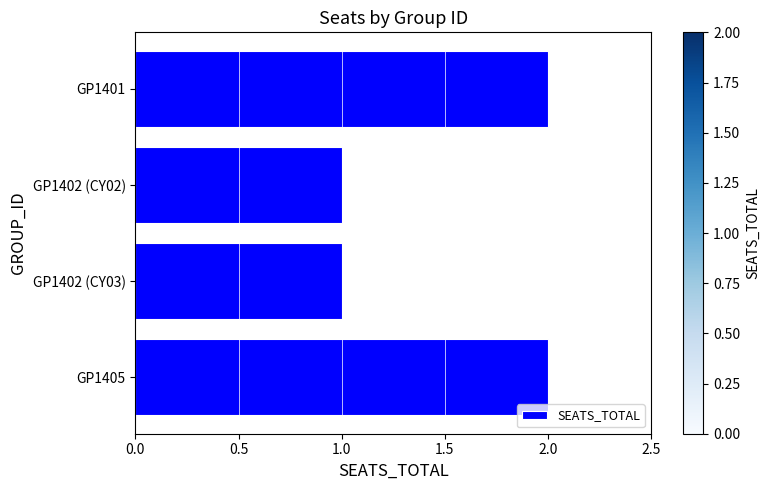

What is the sum of all values?

6